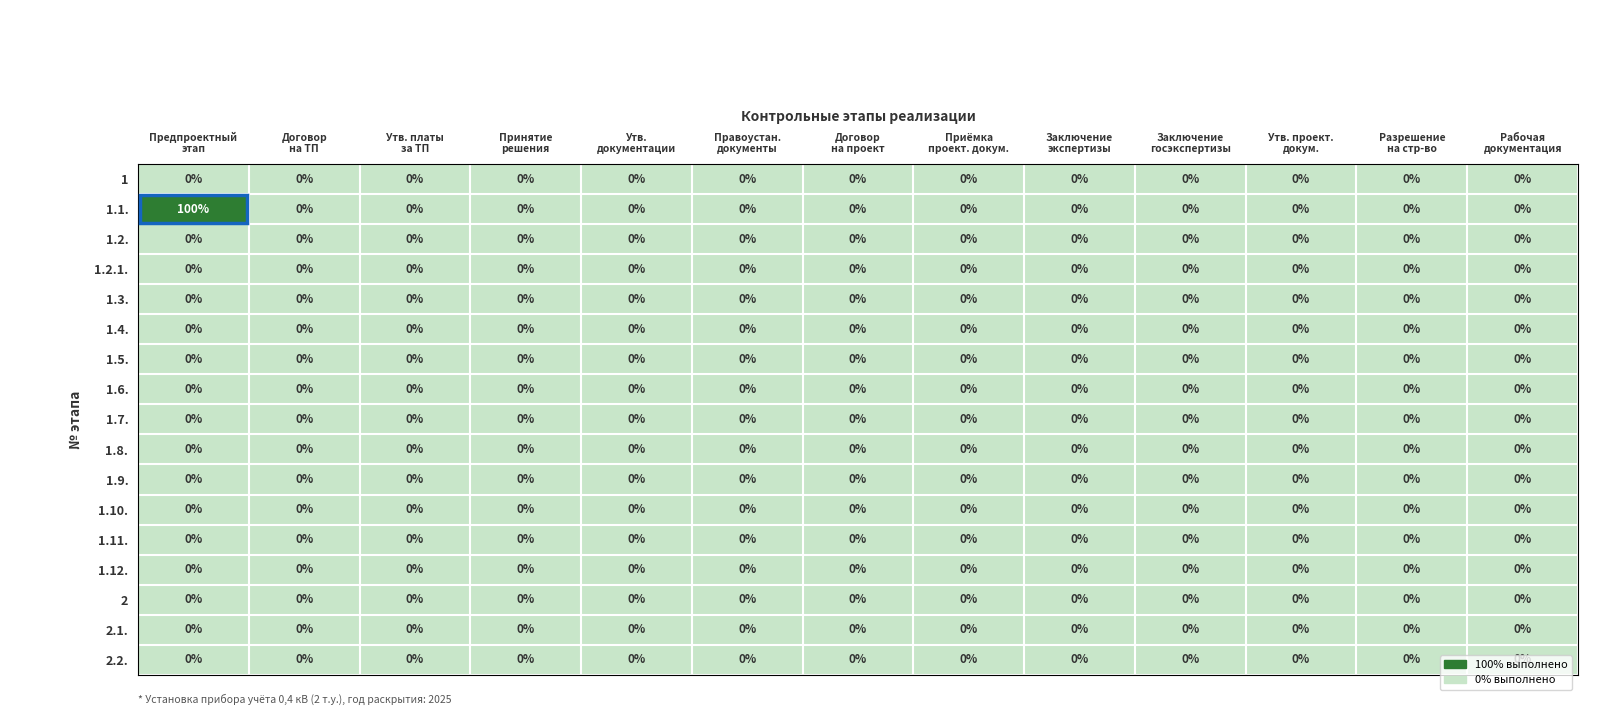

Which series has the largest total across all categories?

1.1.